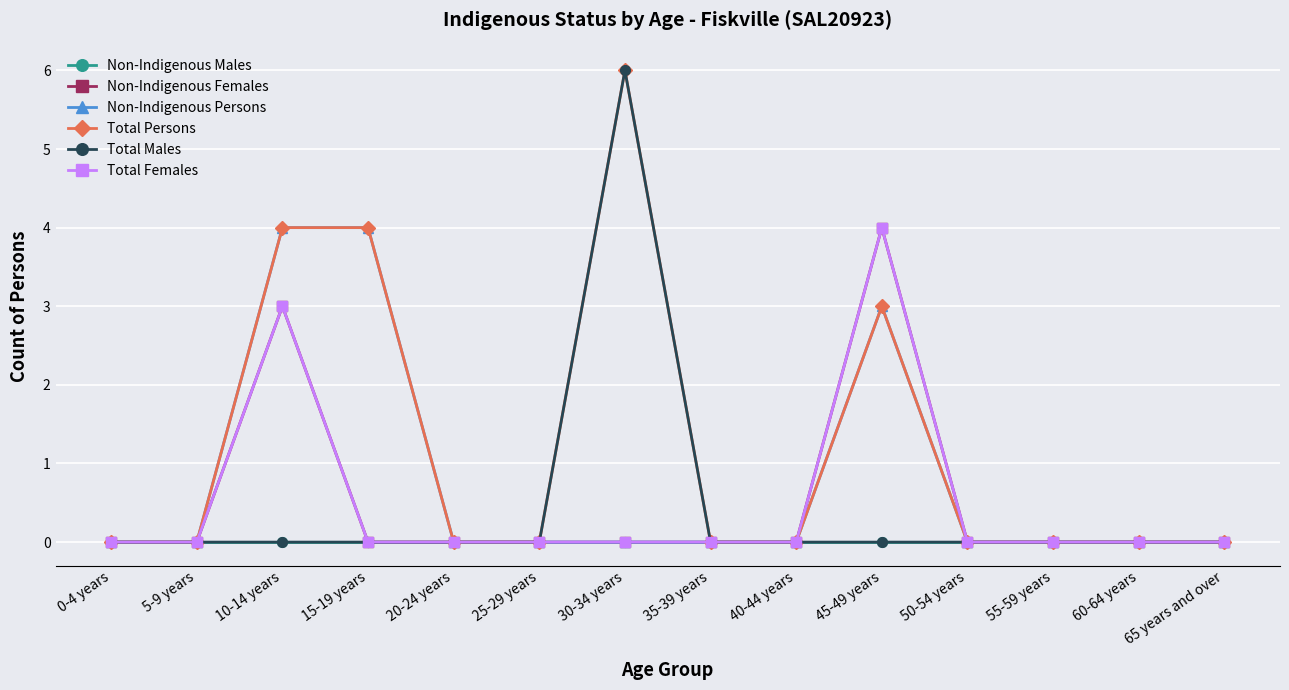

What is the label of the 1st point from the left?

0-4 years